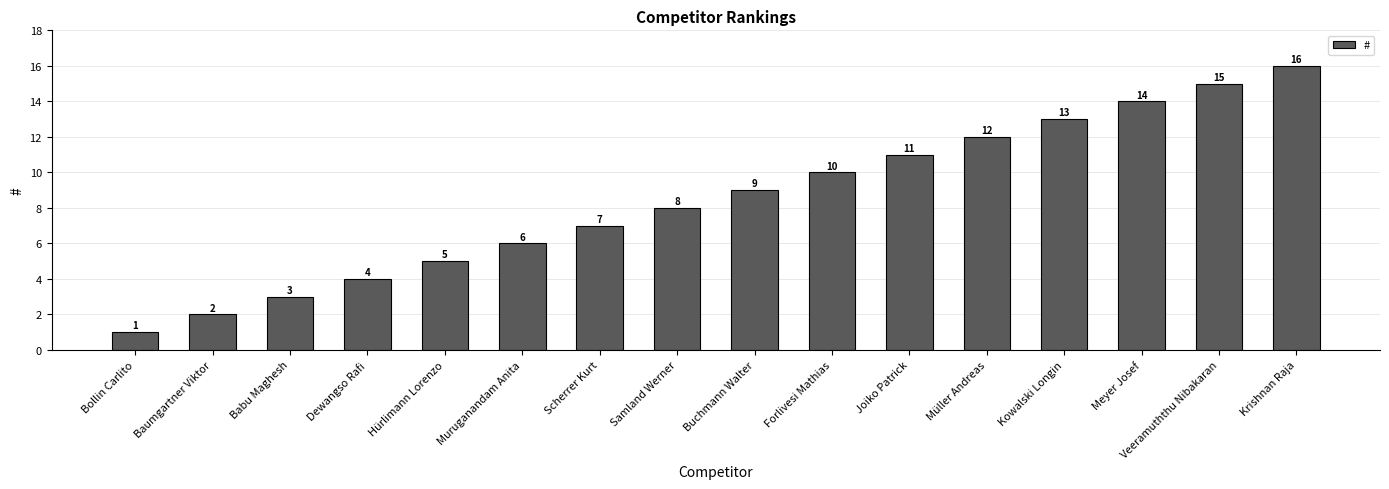

What is the difference between the maximum and second lowest values?

14